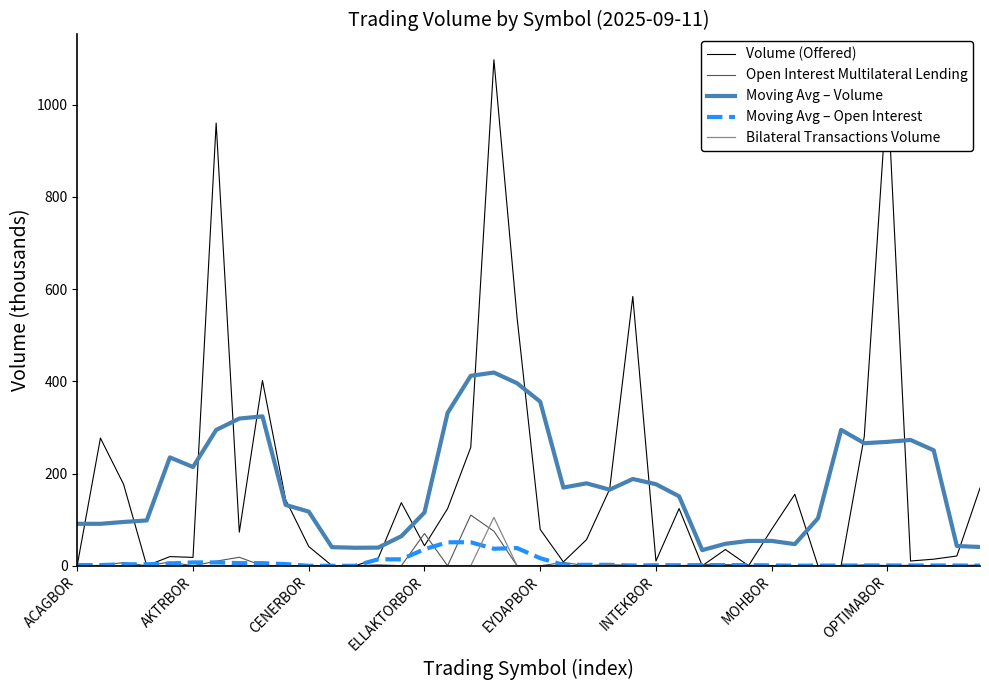

What is the maximum value for Open Interest Multilateral Lending?

110.0